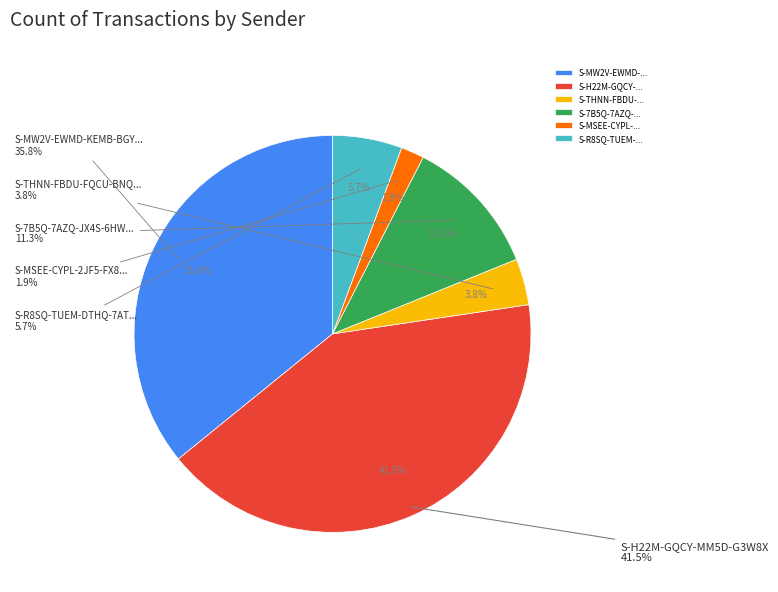

What is the change in value from S-7B5Q-7AZQ-JX4S-6HWUL to S-MSEE-CYPL-2JF5-FX8JC?

-5